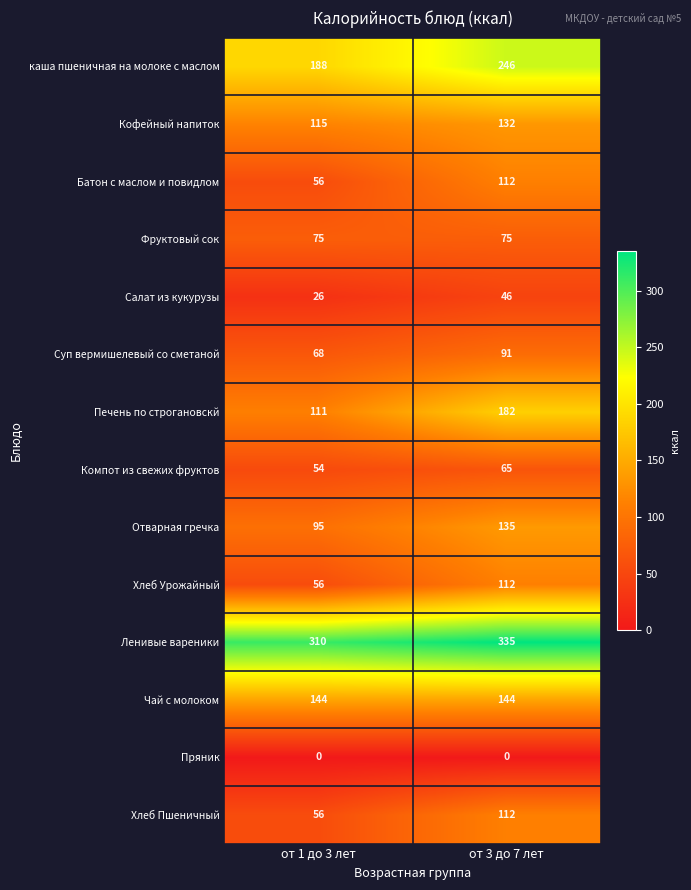

Which series has the widest spread of values?

Печень по строгановскй